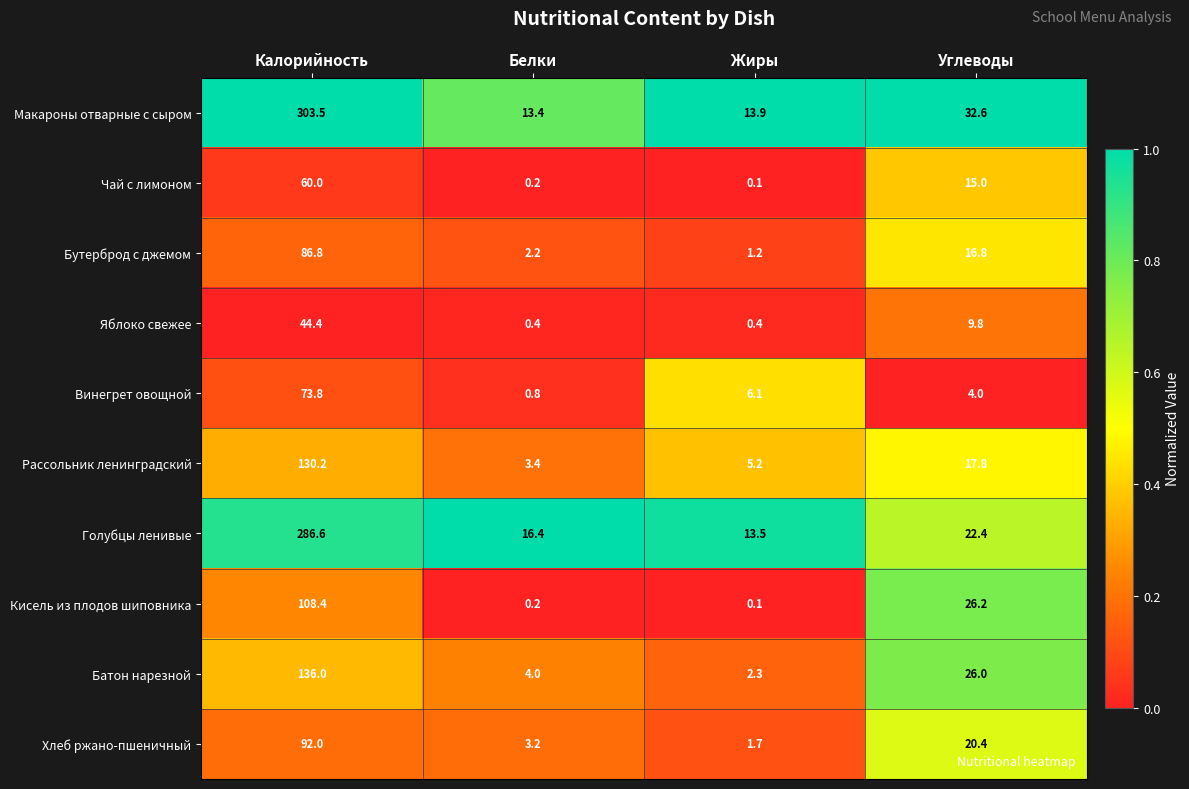

How many values in the Бутерброд с джемом series exceed 16?

2